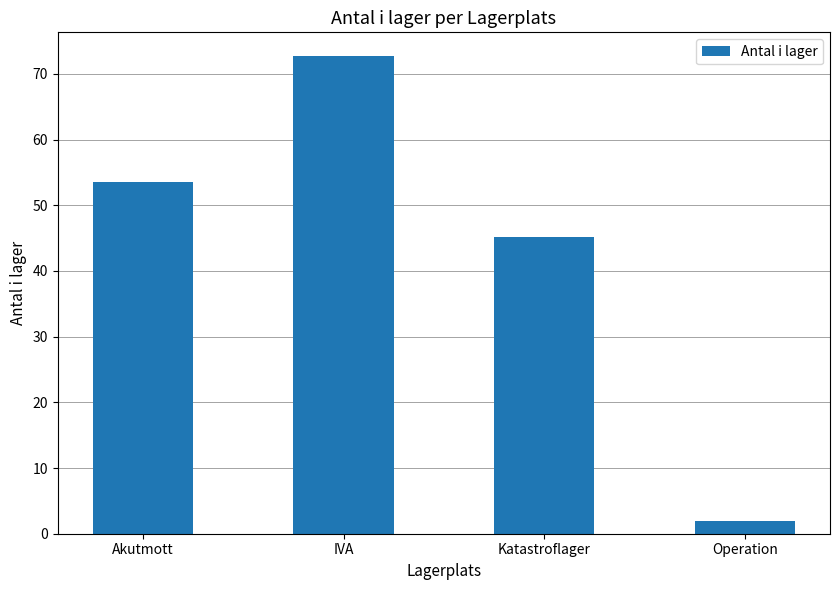

How many data points are above 53?

2